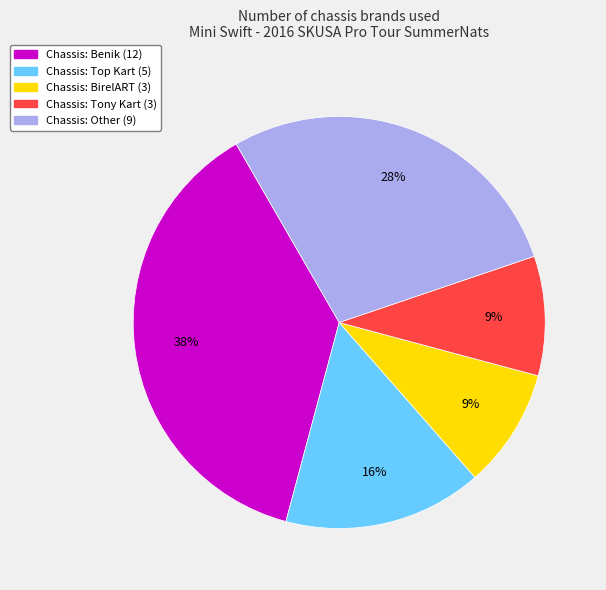

Is there a majority slice in this chart?

No